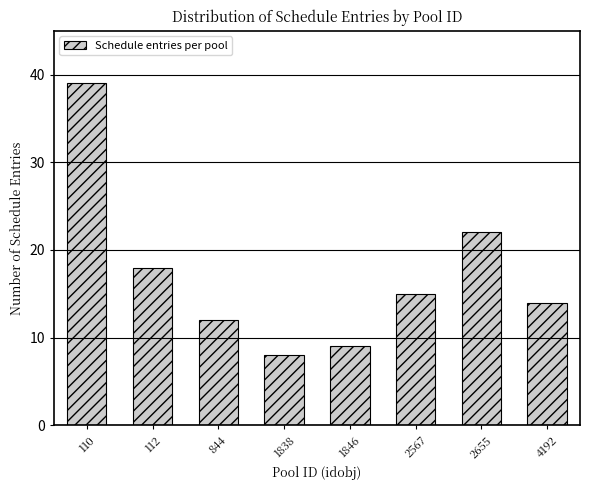

Reading left to right, list all the values displayed in this chart.

110=39	112=18	844=12	1838=8	1846=9	2567=15	2655=22	4192=14